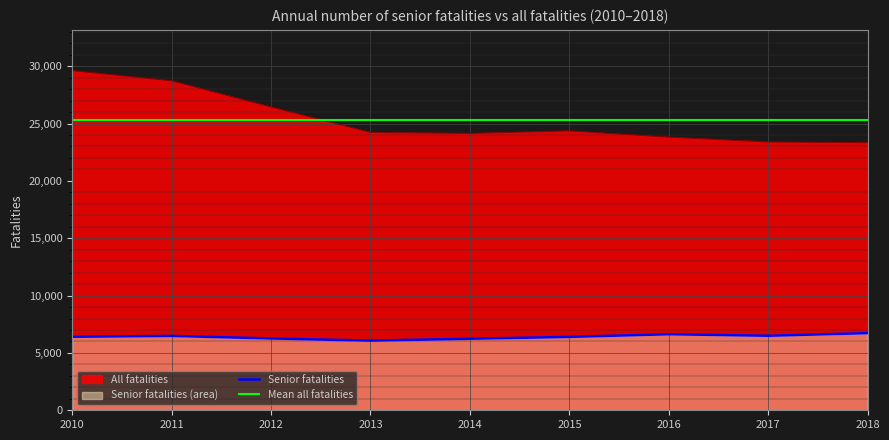

True or false: All fatalities and Senior fatalities intersect in this chart.

False